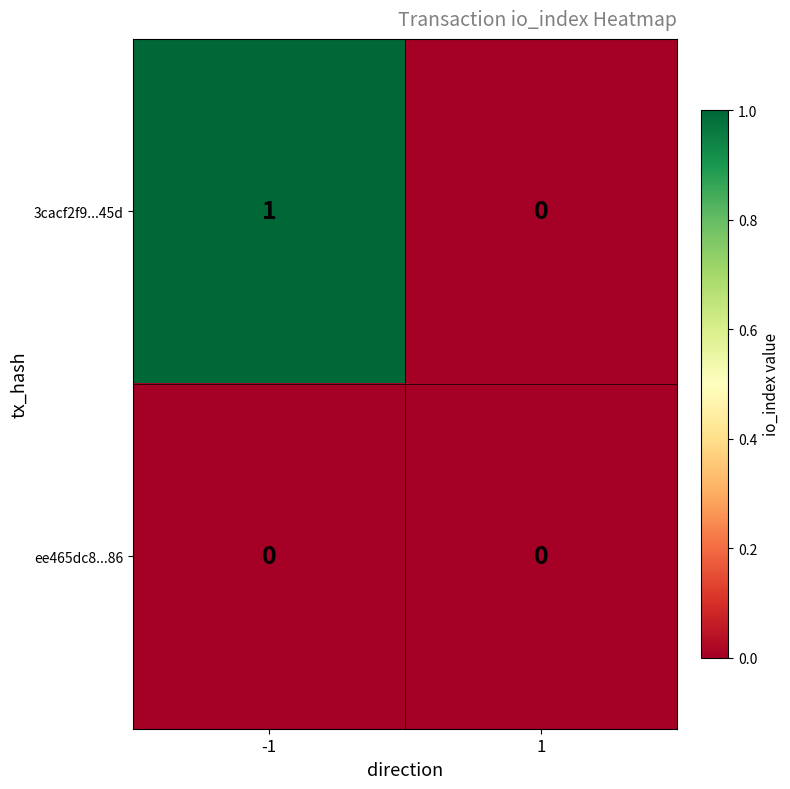

Reading left to right, extract all data points from this chart.

3cacf2f9...45d: -1=1	1=0
ee465dc8...86: -1=0	1=0